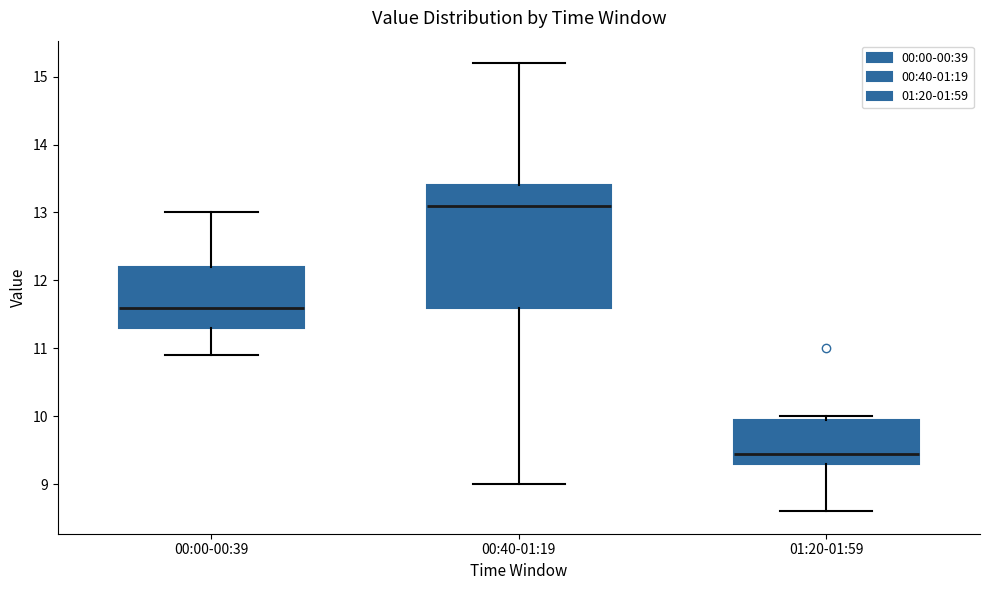

Where is the upper edge of the box for 01:20-01:59 on the y-axis? The values are not printed on the chart, so give them approximately, as read against the axis.

10.0